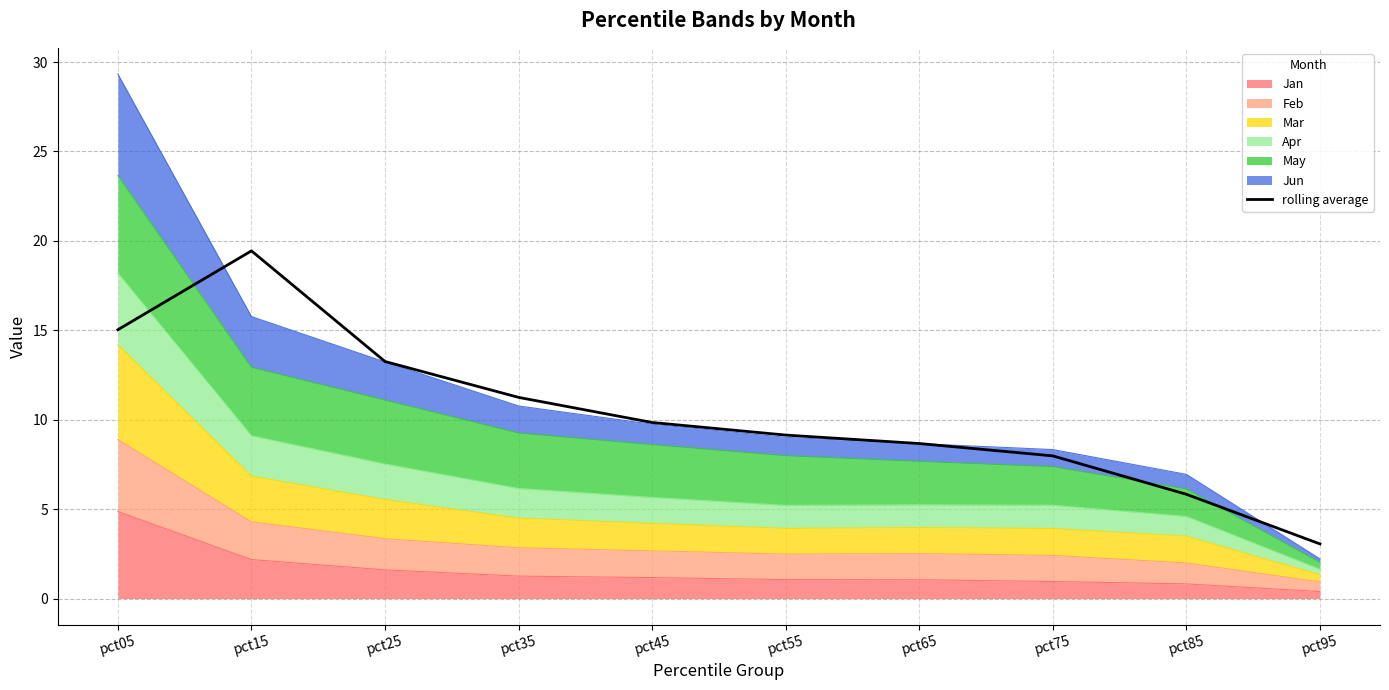

What is the sum of the values at pct55 and pct95?

12.2